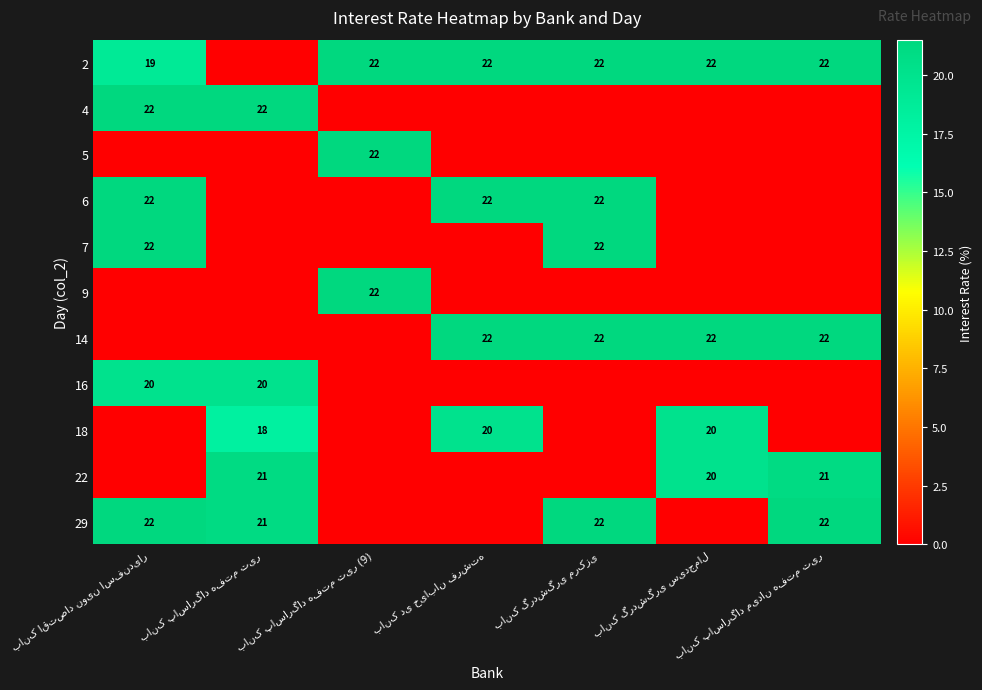

The 2 series shows 13.6 at بانک گردشگری سیدجمال. True or false?

False